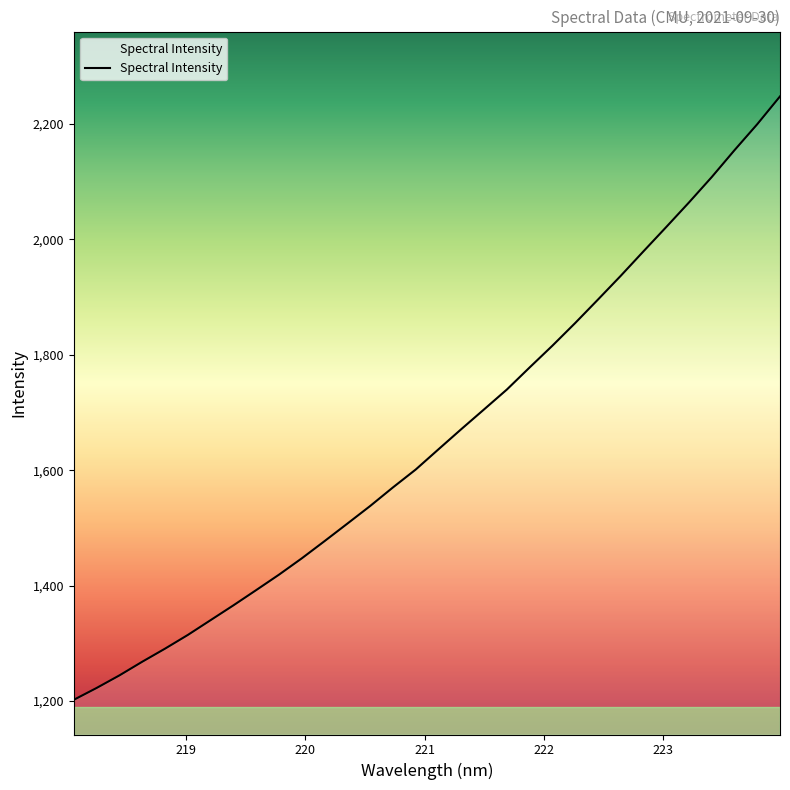

True or false: the data has more than 1 interior local peaks.

False